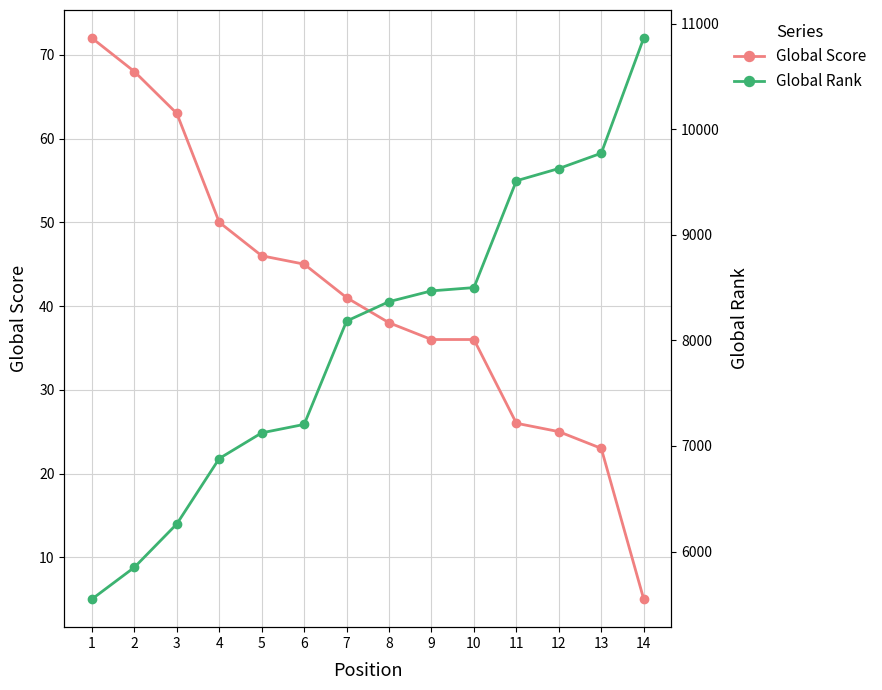

What is the sum of the Global Score values at 8 and 10?

74